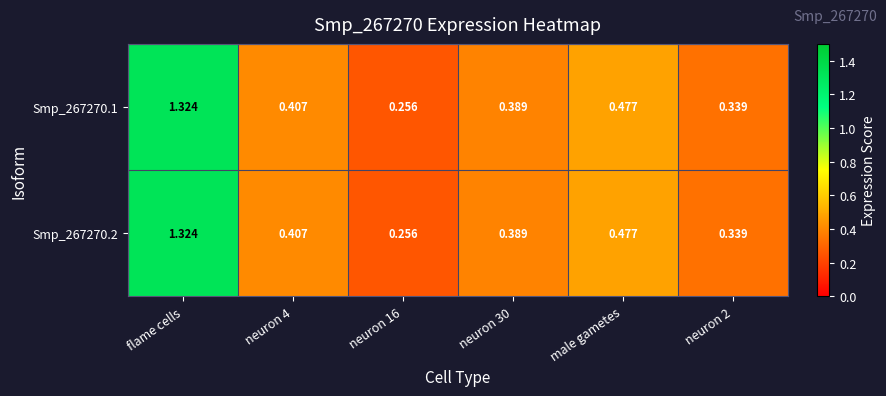

At how many categories does at least one series exceed 1?

1